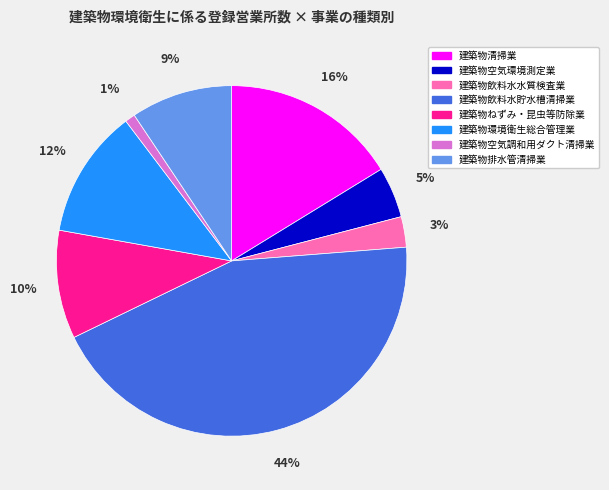

Which slice is the largest?

建築物飲料水貯水槽清掃業